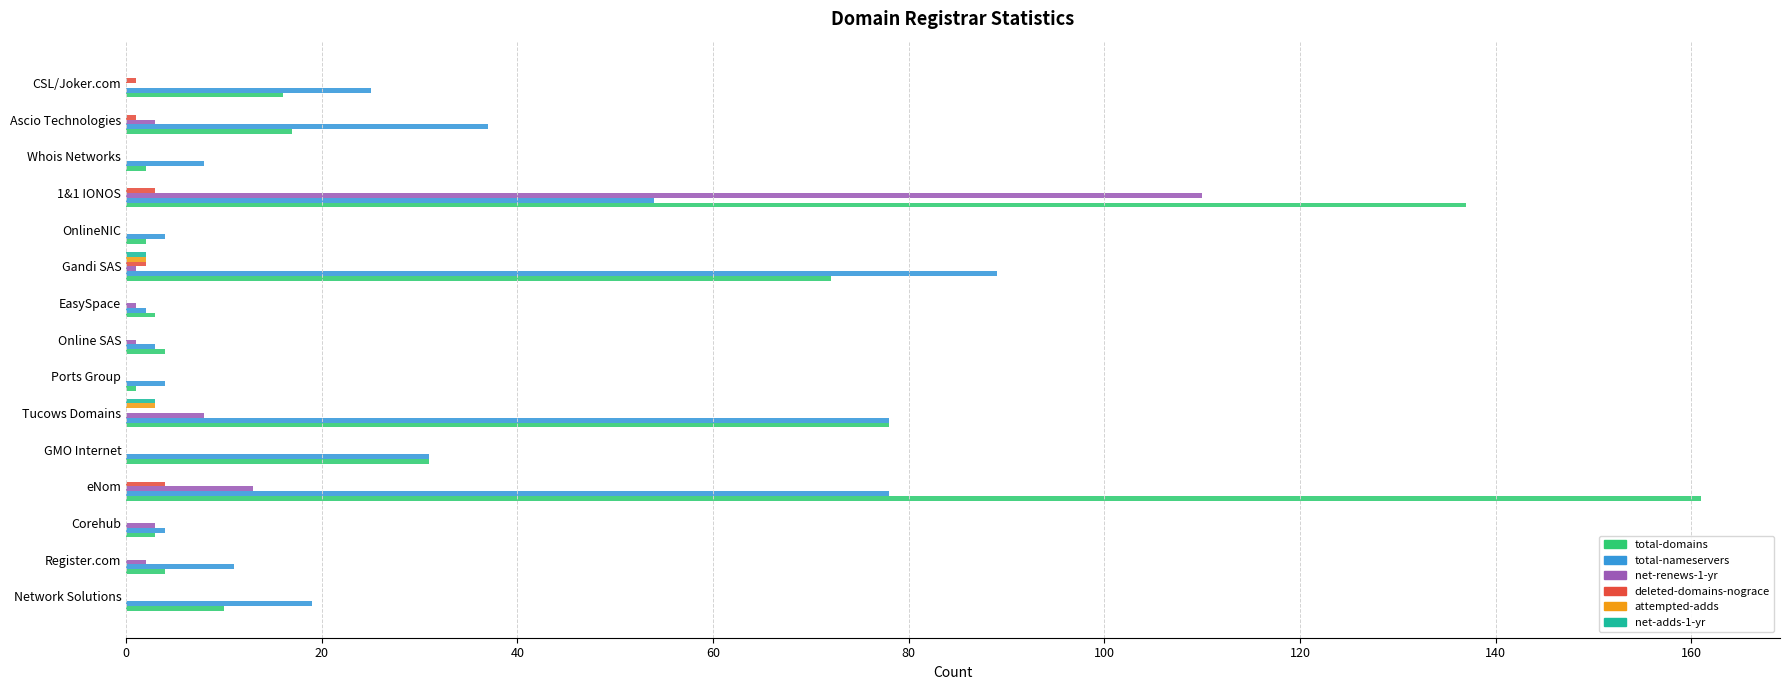

Is it true that attempted-adds equals 0 at eNom?

True